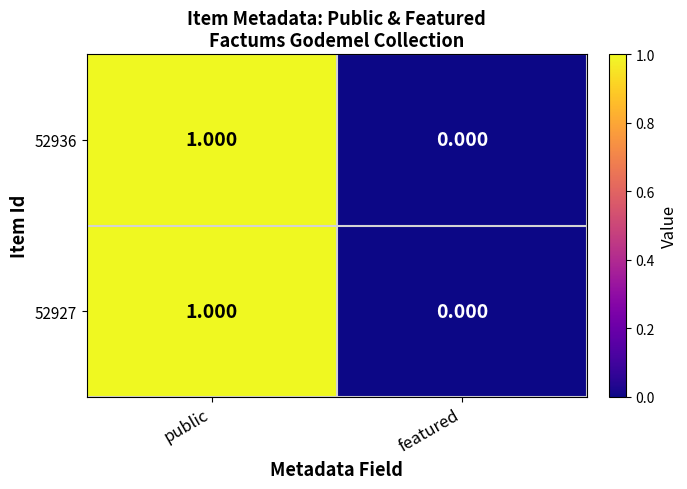

Rank the categories by 52936 value from highest to lowest.

public, featured